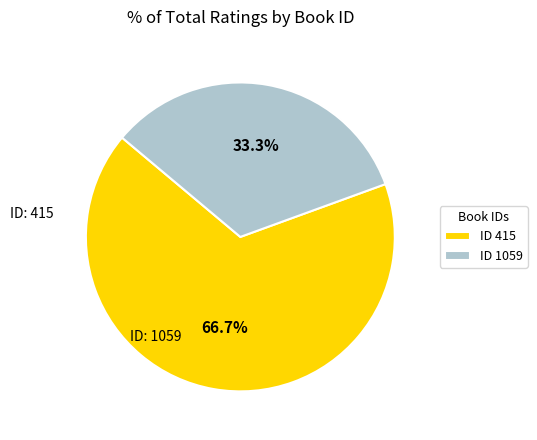

Does ID 415 represent more than half of the total?

Yes